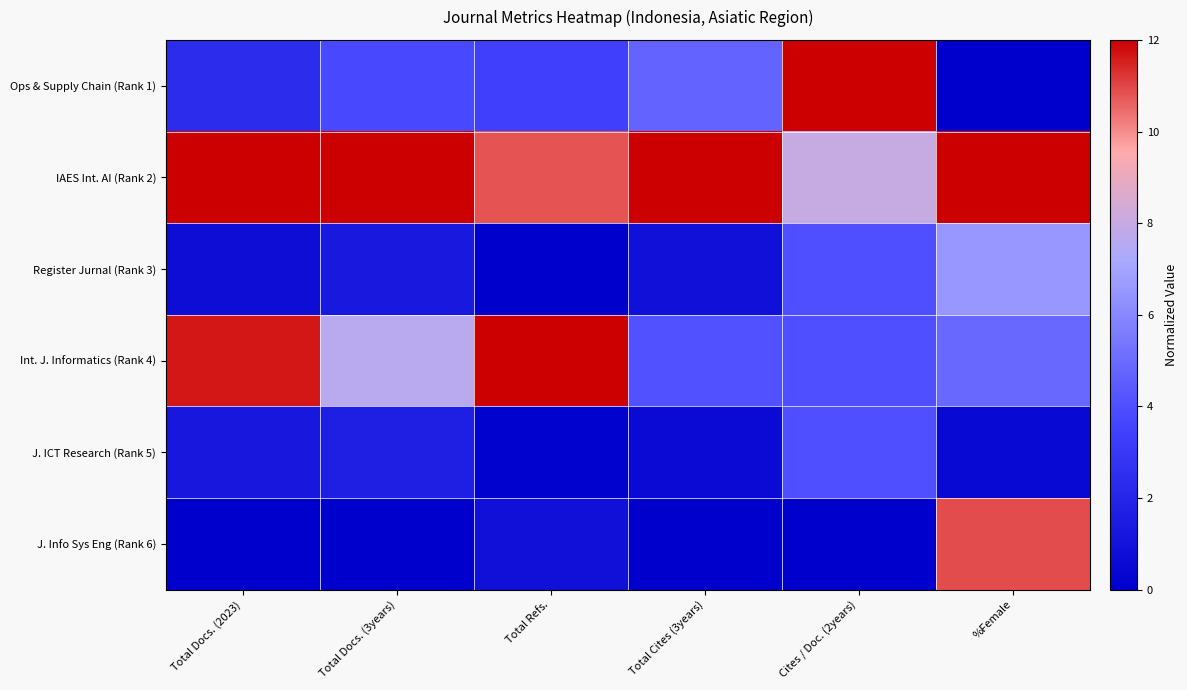

Between Total Refs. and Total Docs. (3years), which is larger?

Total Docs. (3years)